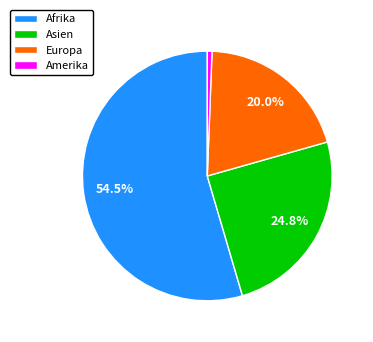

To the nearest percent, what is the combined percentage of Asien and Europa?

45%